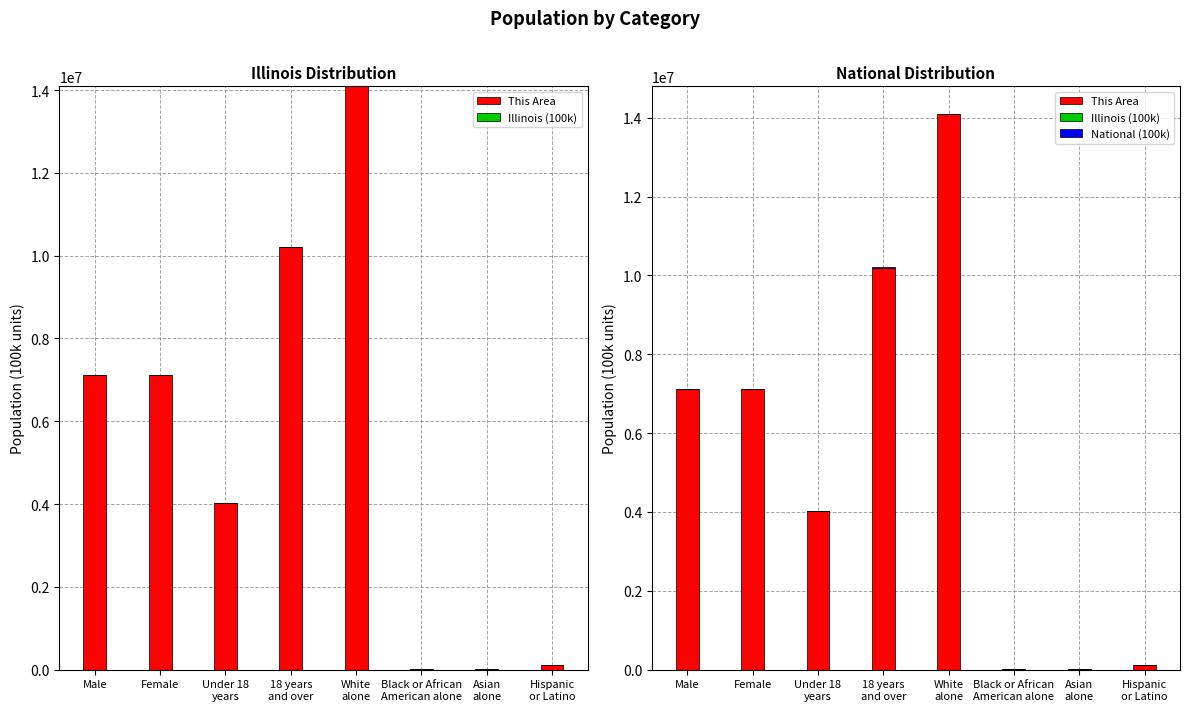

What is the value of the National (100k) bar at the 6th from the left?

389.3